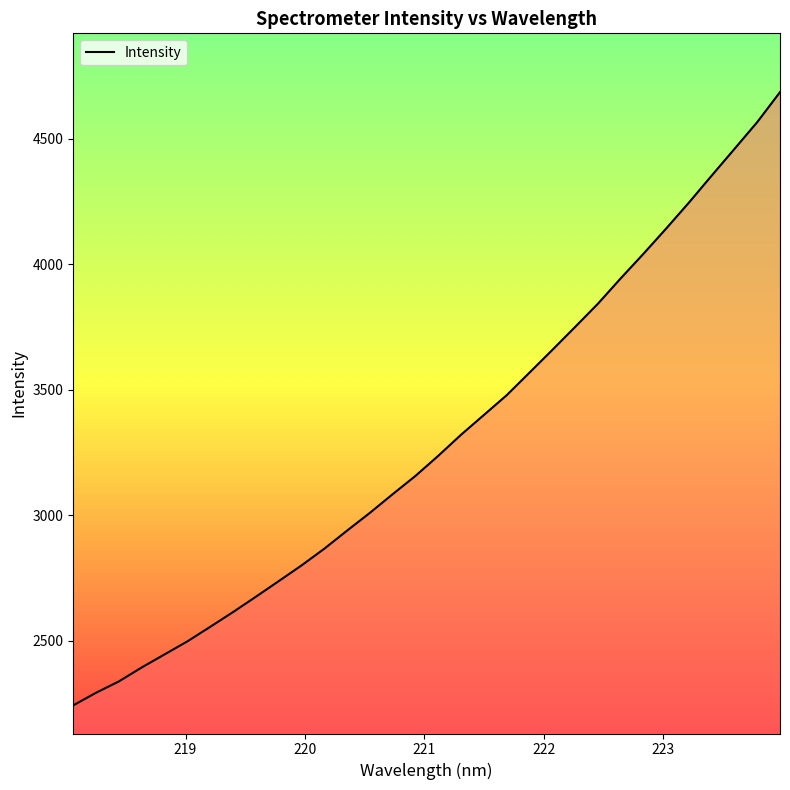

What is the difference between the maximum and minimum values?

2443.7